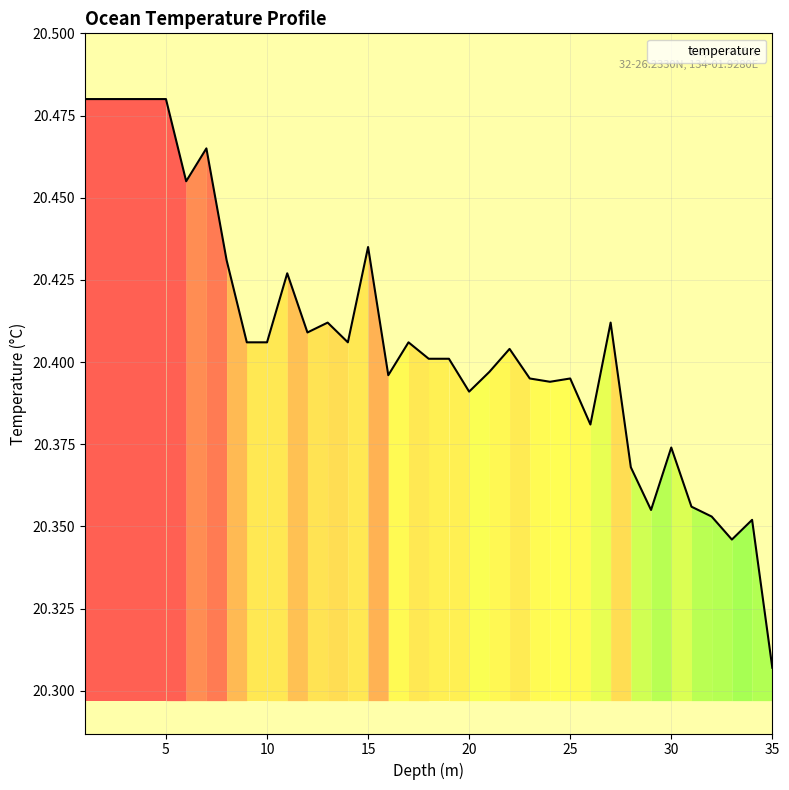

Rank the categories by value from lowest to highest.

35.0, 33.0, 34.0, 32.0, 29.0, 31.0, 28.0, 30.0, 26.0, 20.0, 24.0, 23.0, 25.0, 16.0, 21.0, 18.0, 19.0, 22.0, 9.0, 10.0, 14.0, 17.0, 12.0, 13.0, 27.0, 11.0, 8.0, 15.0, 6.0, 7.0, 1.0, 2.0, 3.0, 4.0, 5.0